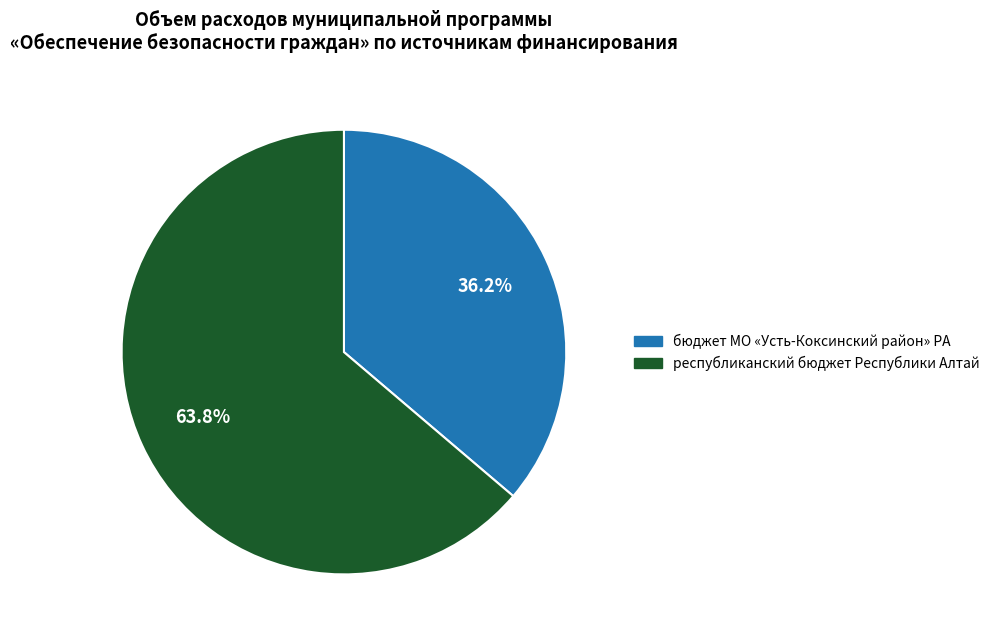

To the nearest percent, what is the average slice percentage?

50%